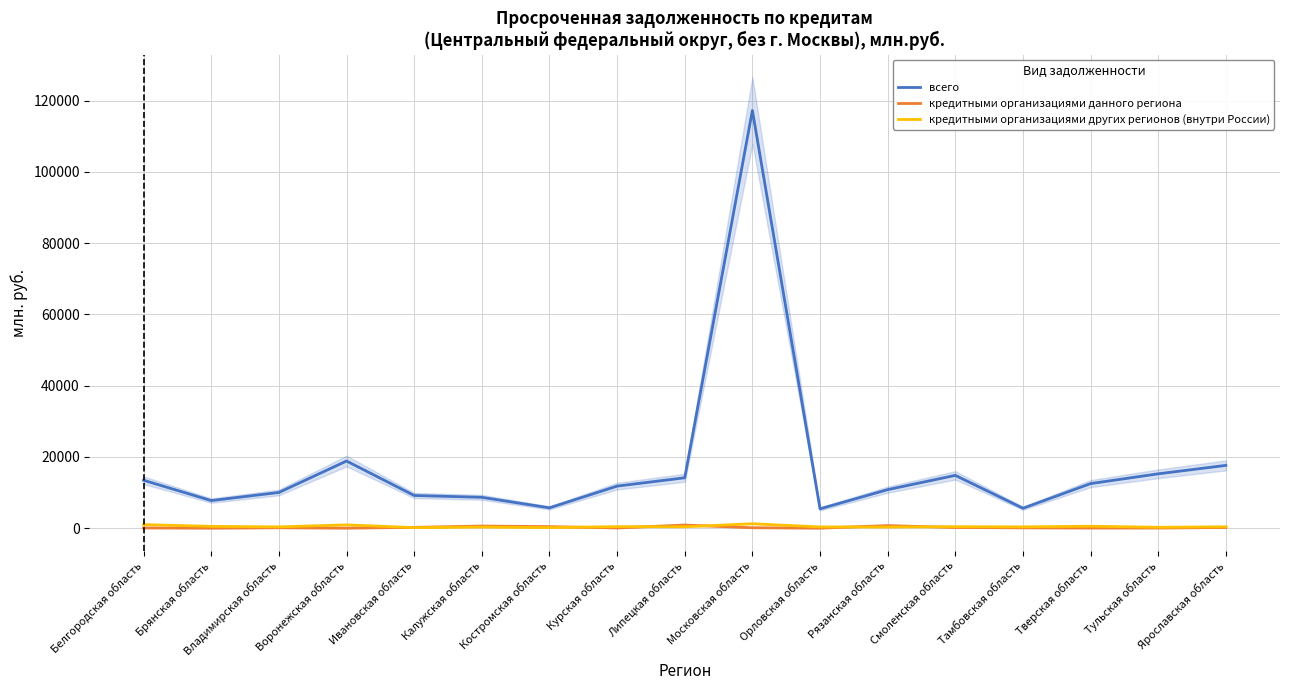

True or false: кредитными организациями данного региона and кредитными организациями других регионов (внутри России) intersect in this chart.

True